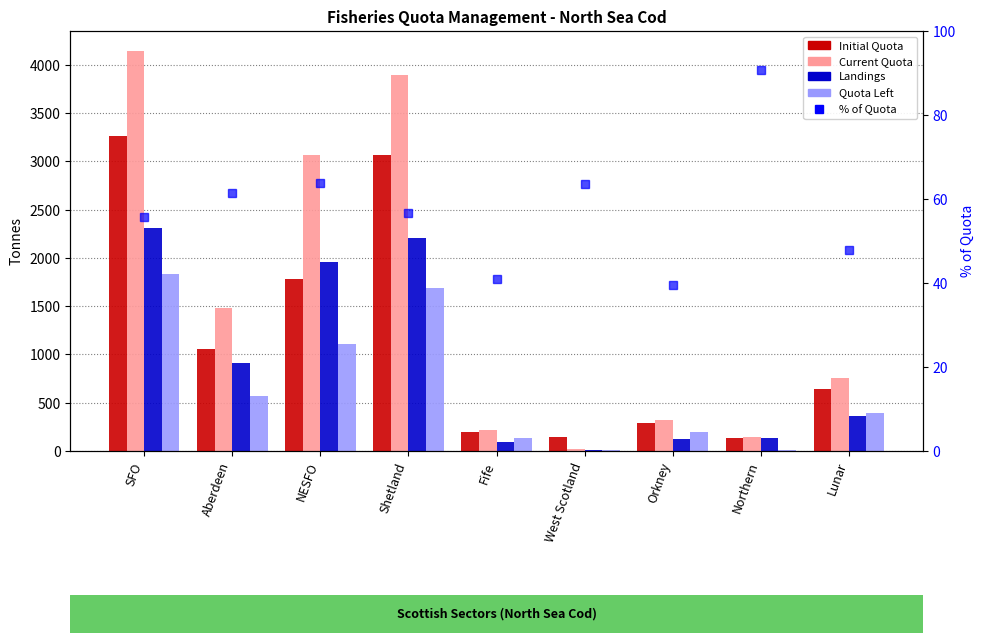

At which category is the sum across all series the highest?

SFO